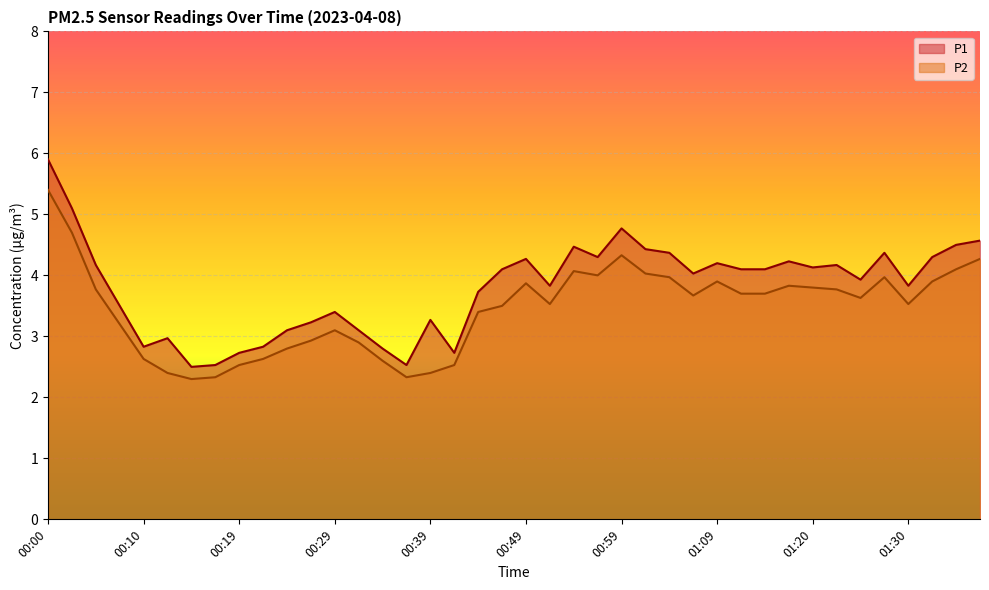

How many lines are shown in the chart?

2